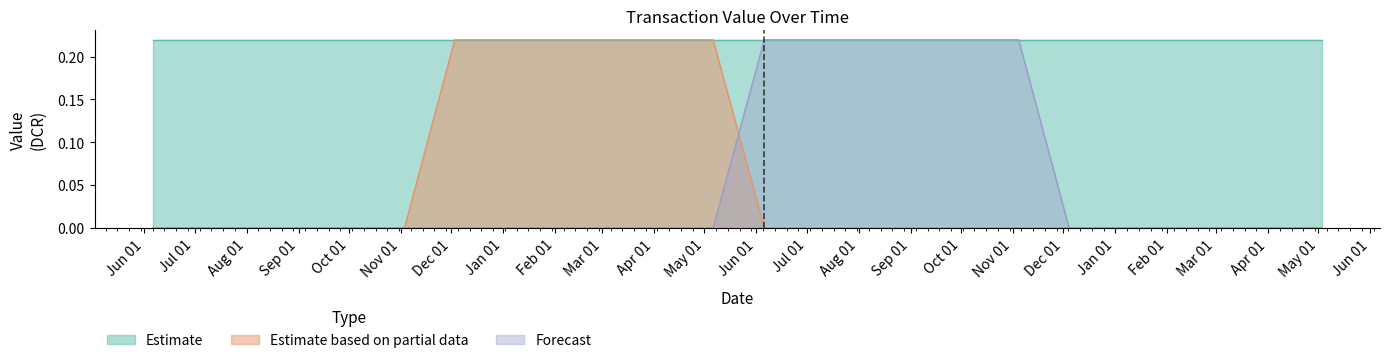

After their last crossing, which series has the higher values: Forecast or Estimate based on partial data?

Forecast